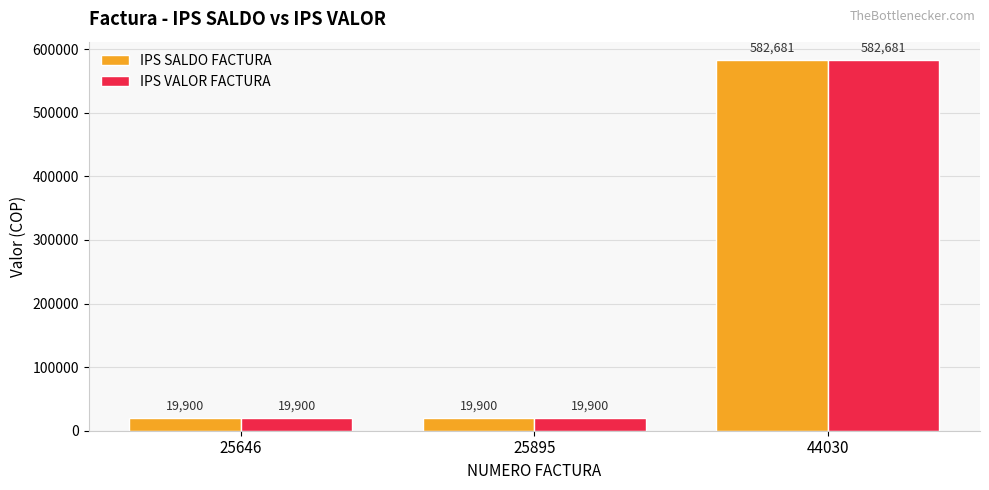

What are all the series names shown in the legend?

IPS SALDO FACTURA, IPS VALOR FACTURA